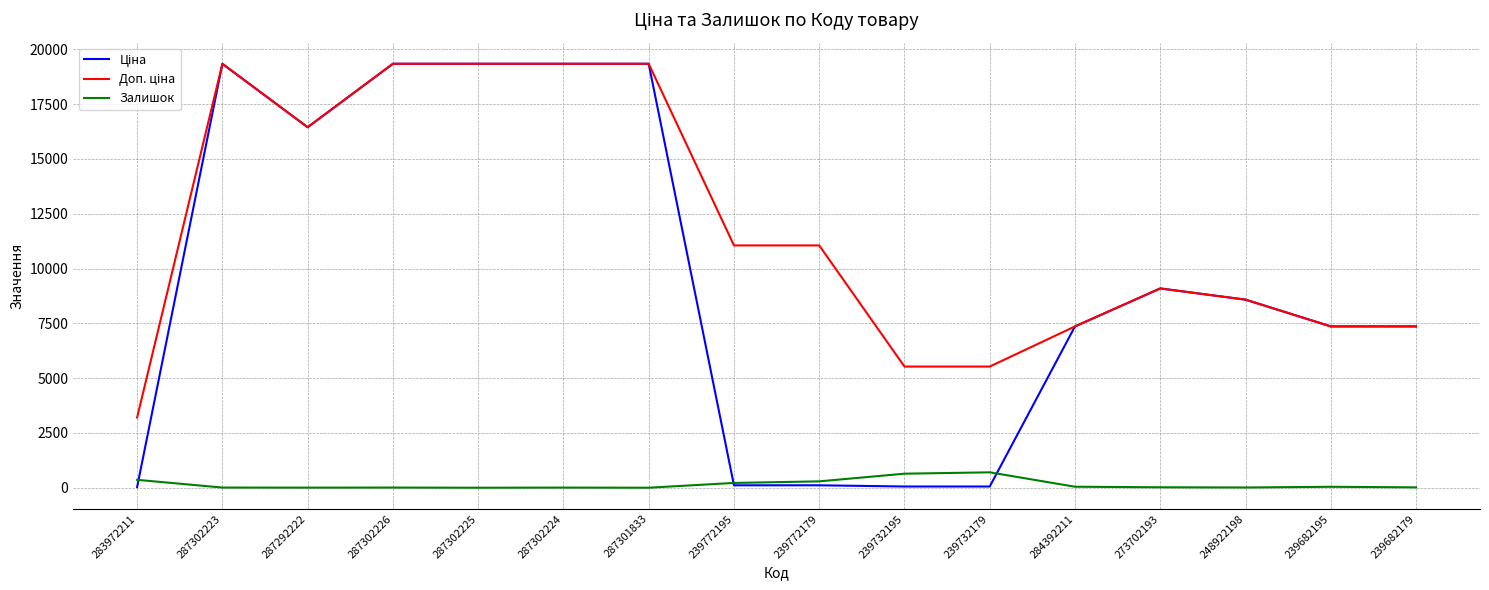

What is the maximum value shown in the chart?

19343.1